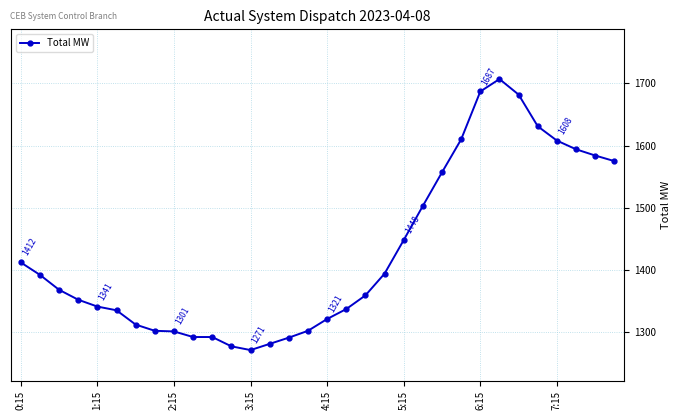

What is the difference between the maximum and second lowest values?

430